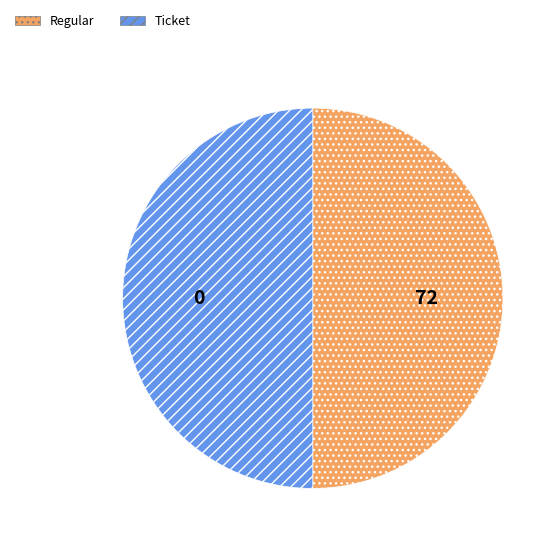

Combined, do Regular and Ticket account for over 50%?

Yes